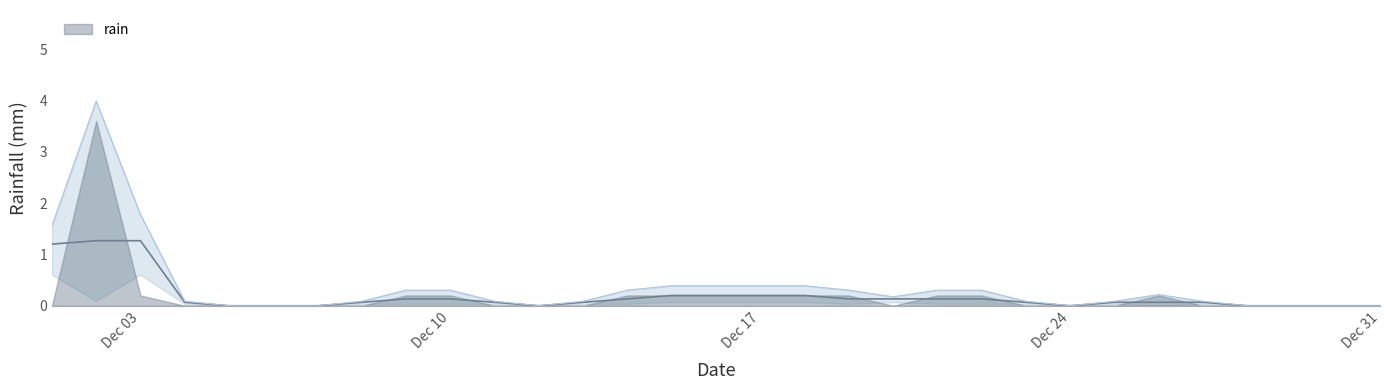

Reading left to right, list all the values displayed in this chart.

0.0	3.6	0.2	0.0	0.0	0.0	0.0	0.0	0.2	0.2	0.0	0.0	0.0	0.2	0.2	0.2	0.2	0.2	0.2	0.0	0.2	0.2	0.0	0.0	0.0	0.2	0.0	0.0	0.0	0.0	0.0